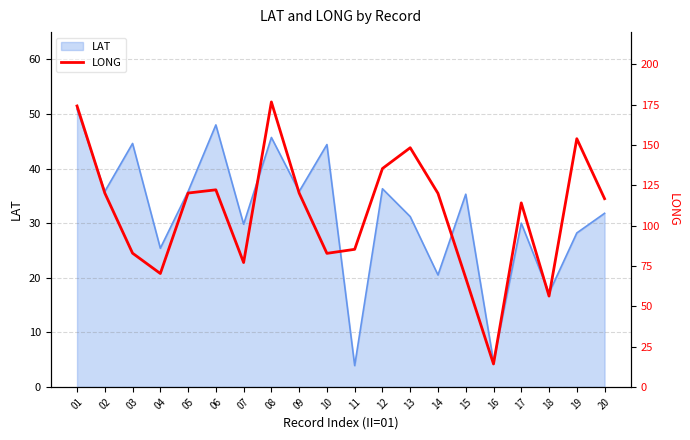

What is the value of the 11th point from the left?

85.3